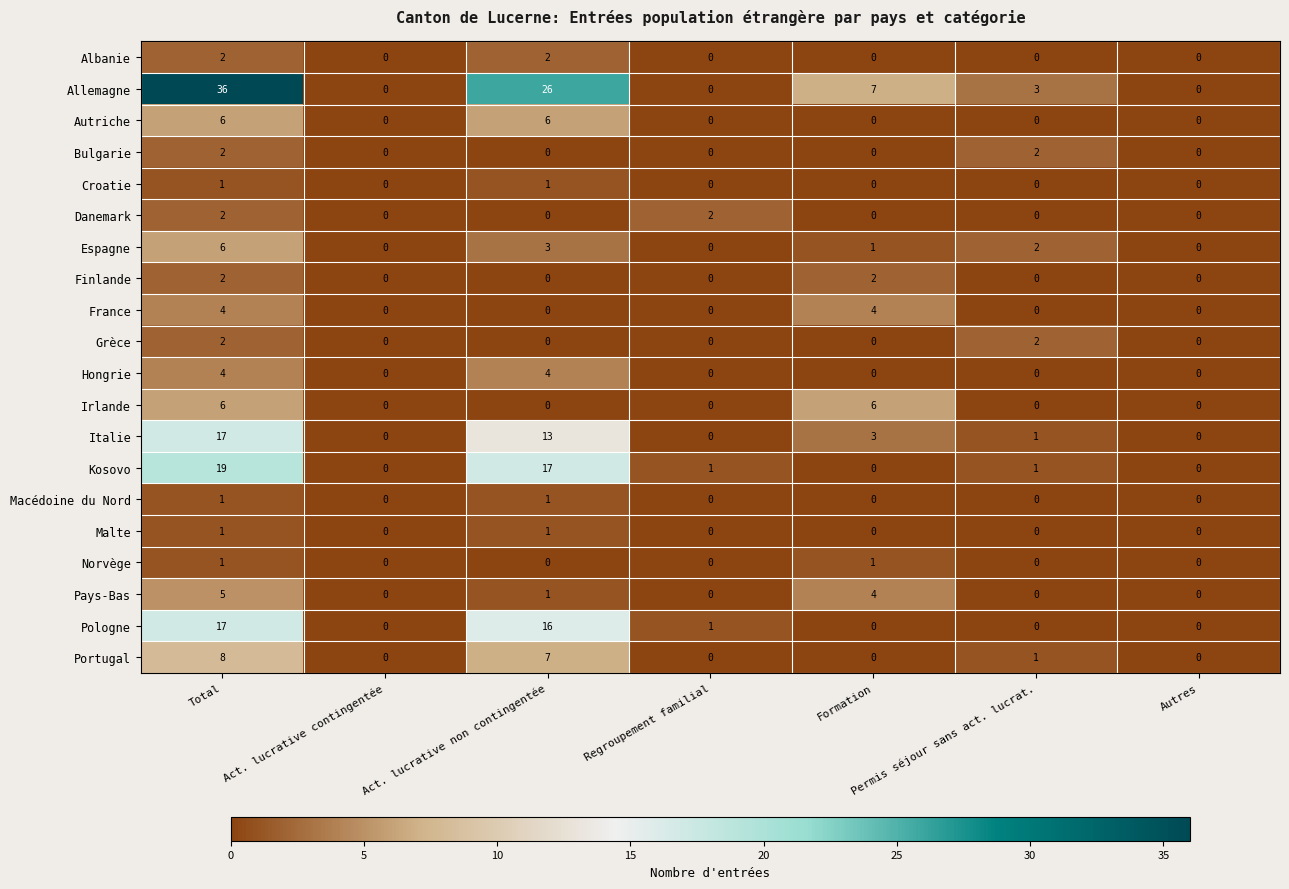

Which series changed the most between Formation and Autres?

Allemagne